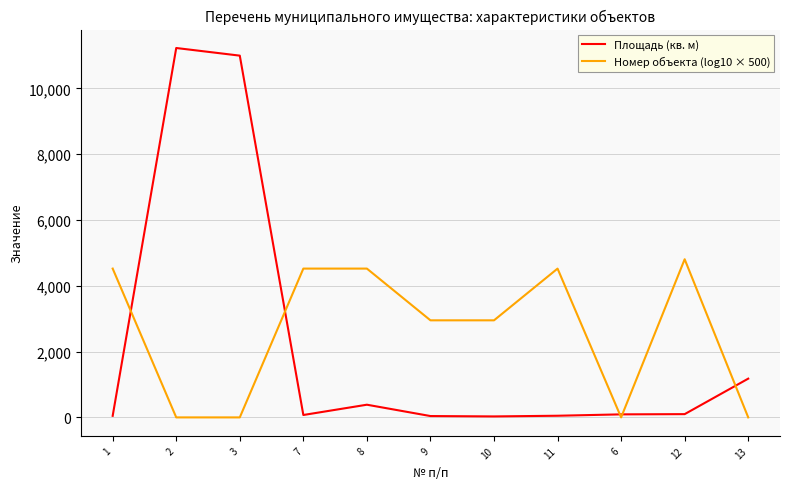

Is the value of Площадь (кв. м) at 3 greater than the value of Номер объекта (log10 × 500) at 10?

Yes